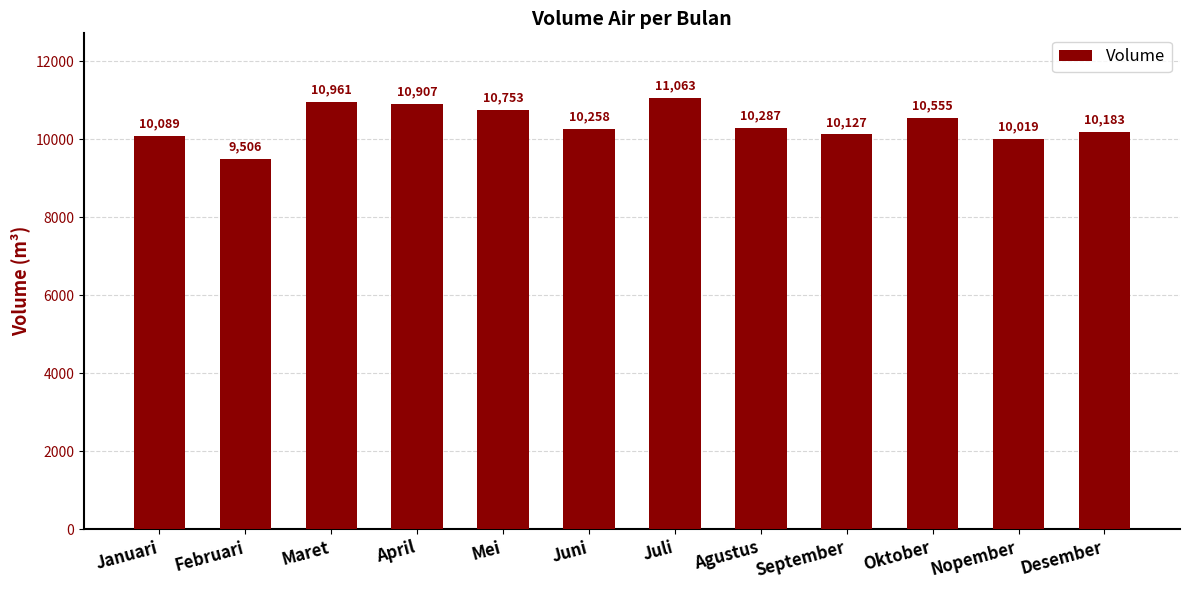

How many bars are there in total?

12